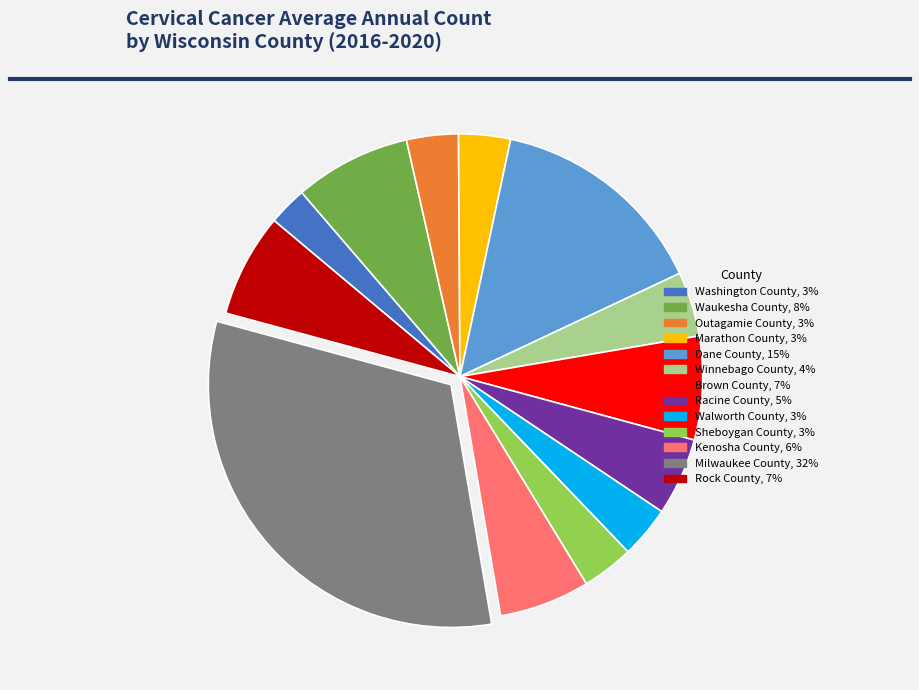

Is there a majority slice in this chart?

No